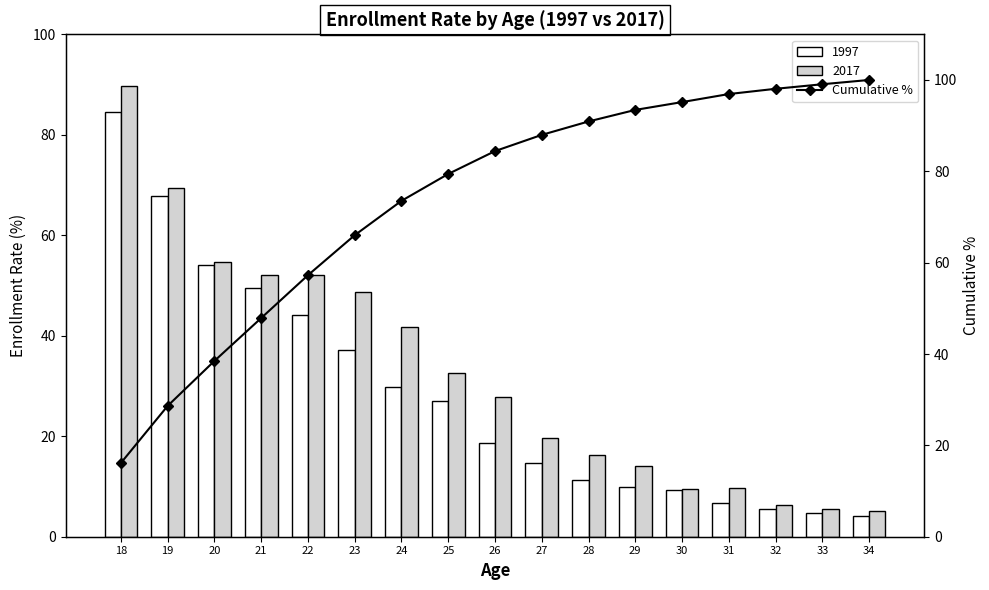

Is it true that 1997 equals 4.7 at 33?

True